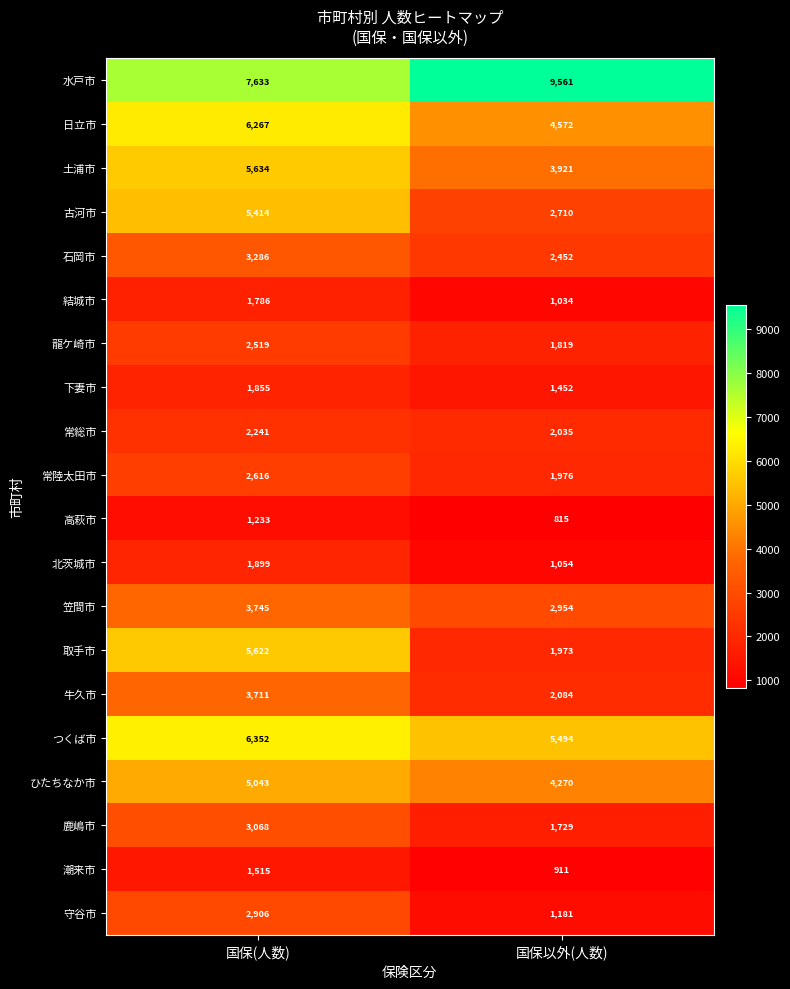

The value of ひたちなか市 at 国保以外(人数) is 4270. True or false?

True